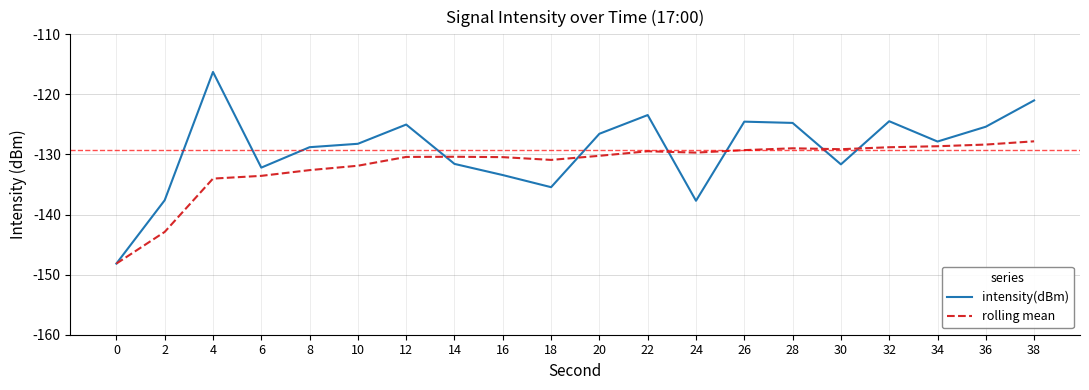

In rolling mean, how many points are higher than both neighbors (excluding endpoints)?

3